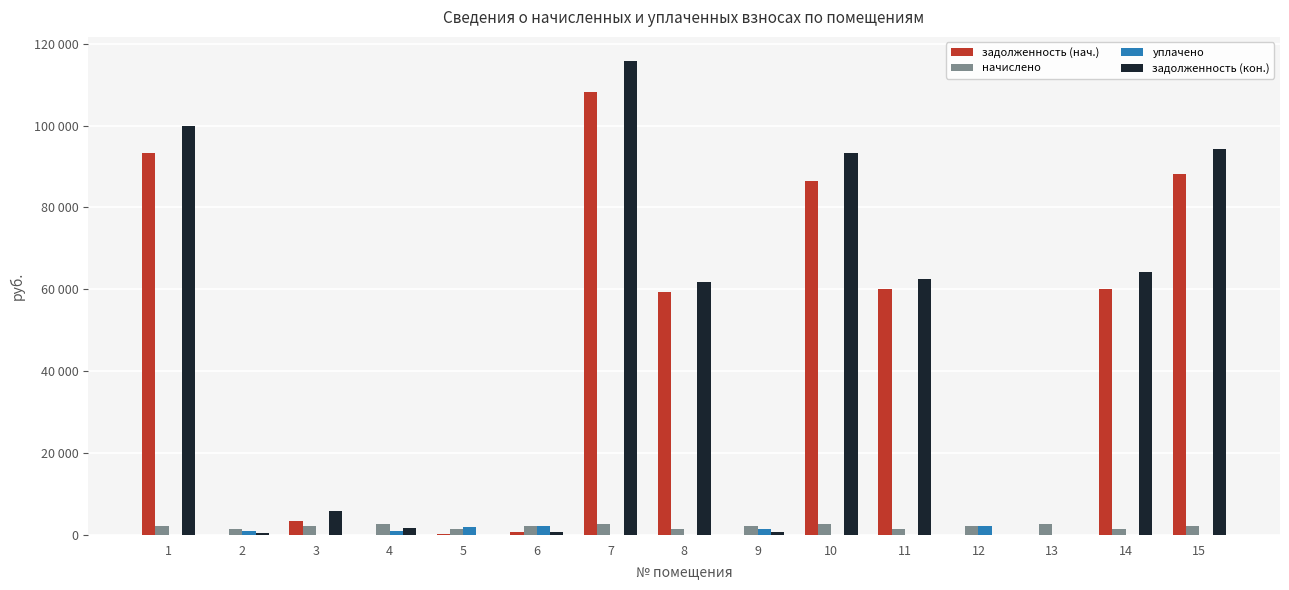

Which category has the highest value in the задолженность (кон.) series?

7